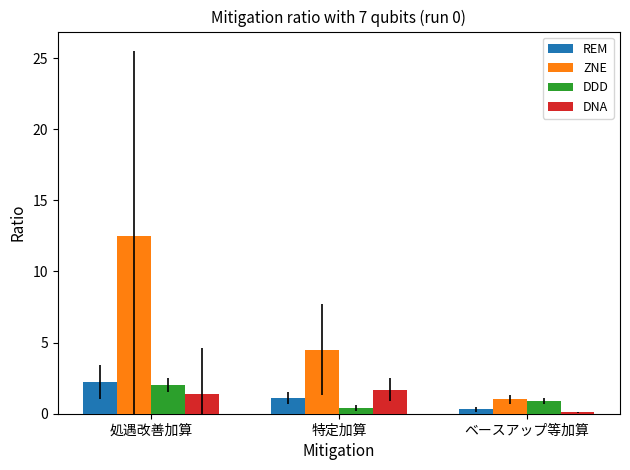

At how many categories does at least one series exceed 8?

1